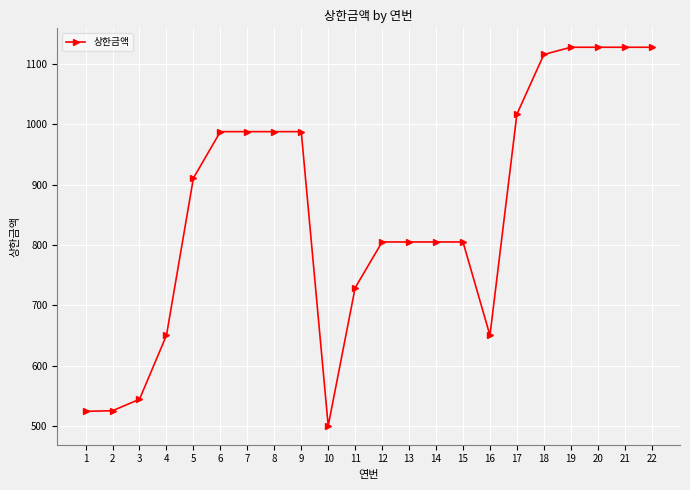

What is the value of the 1st point from the left?

524